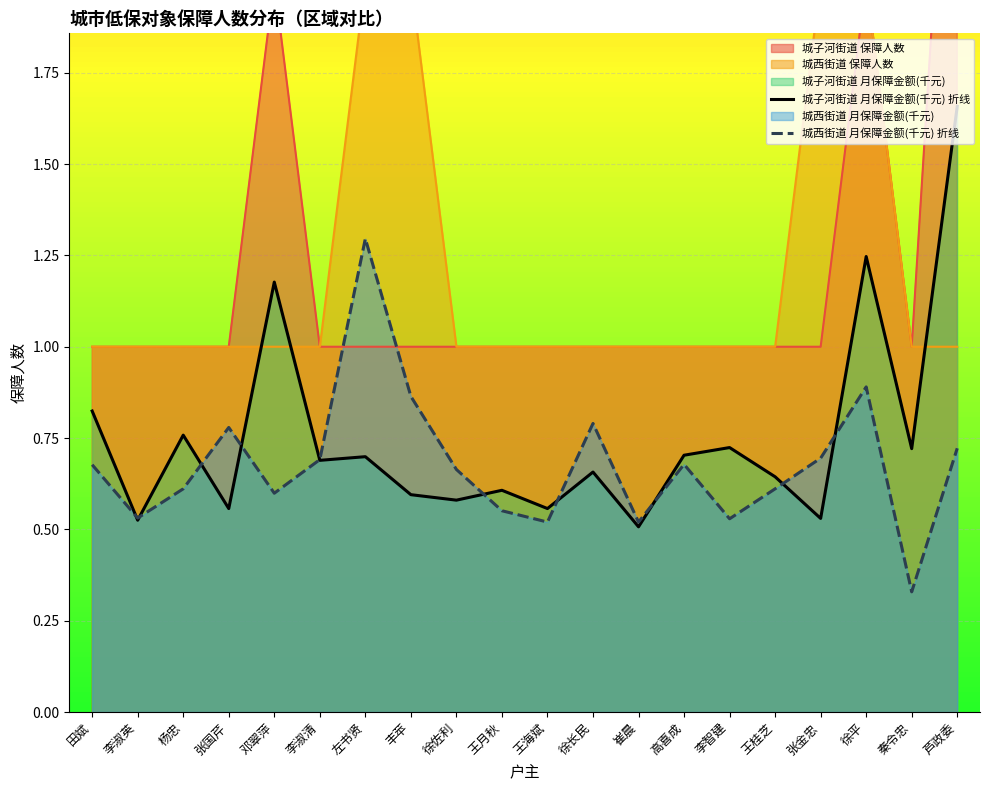

What is the average value of the 城子河街道 月保障金额(千元) 折线 series?

0.7